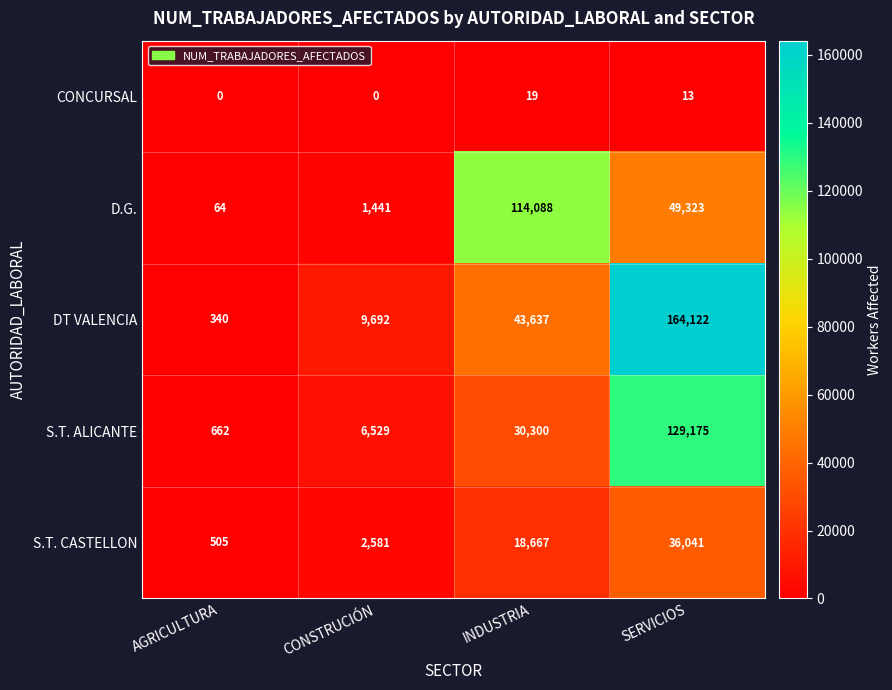

Which category has the highest value across all series?

SERVICIOS